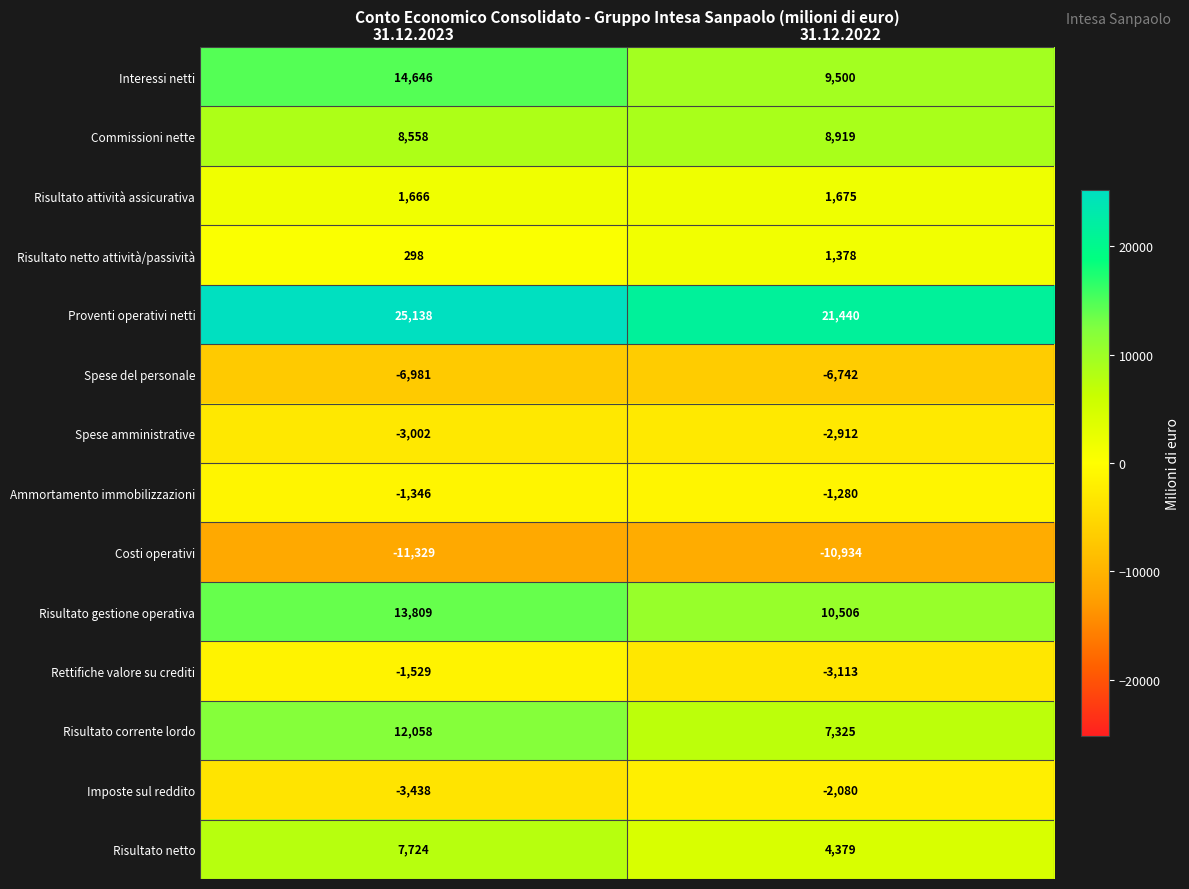

At which label is Spese del personale closest to -6861?

31.12.2022